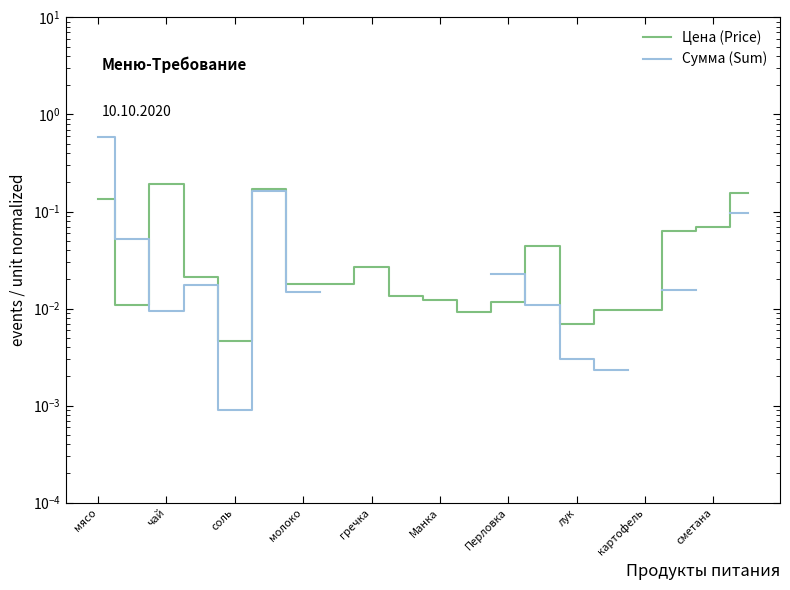

What is the label of the 20th point from the right?

мясо